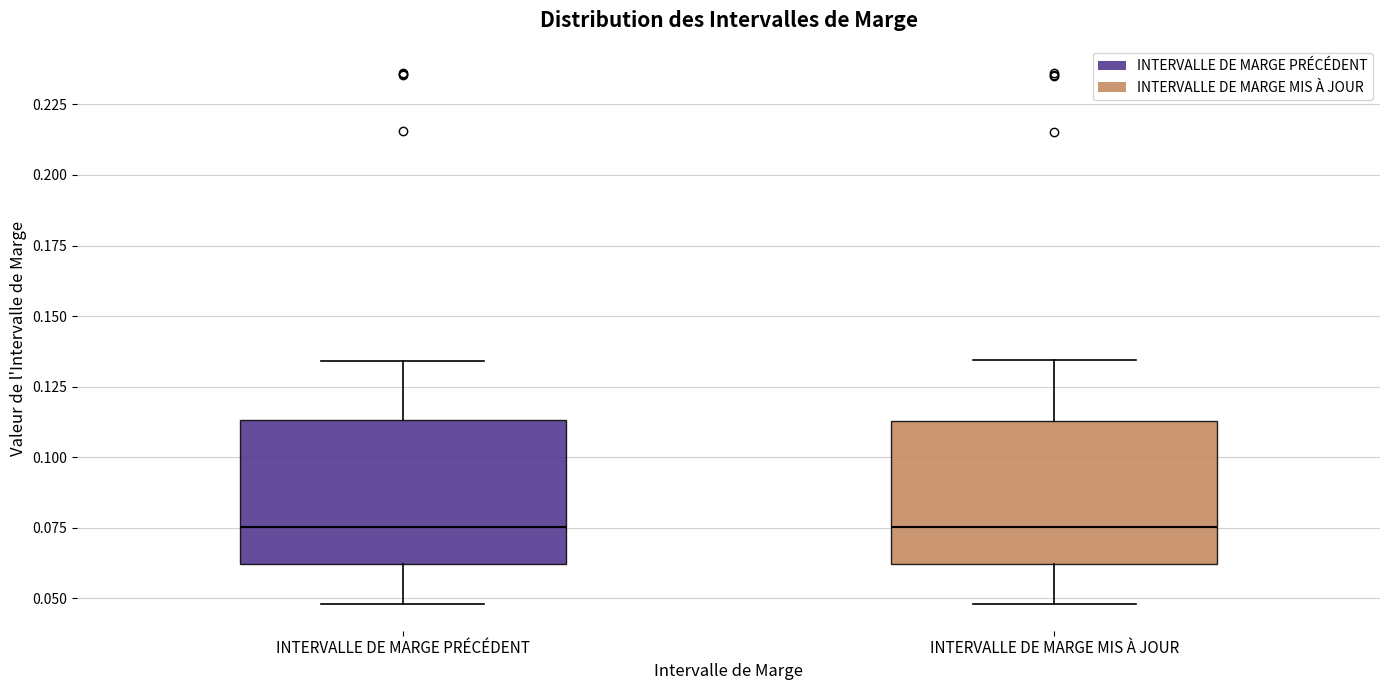

Reading left to right, read every box against the y-axis: the position of its median line, the range the box covers, and the ends of its whiskers. The values are not printed on the chart, so give them approximately, as read against the axis.

INTERVALLE DE MARGE PRÉCÉDENT: median 0.075, box 0.060 to 0.115, whiskers 0.050 to 0.135
INTERVALLE DE MARGE MIS À JOUR: median 0.075, box 0.060 to 0.115, whiskers 0.050 to 0.135